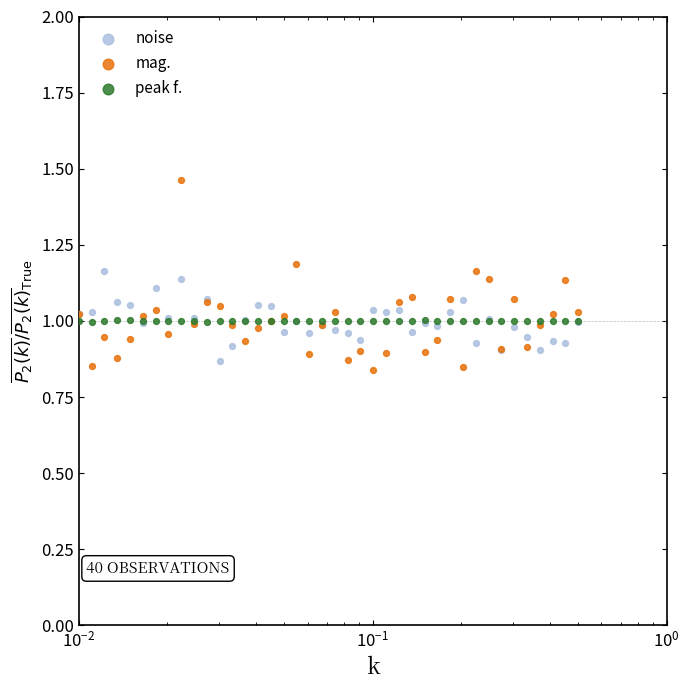

Which series contains the lowest Y value?

mag.